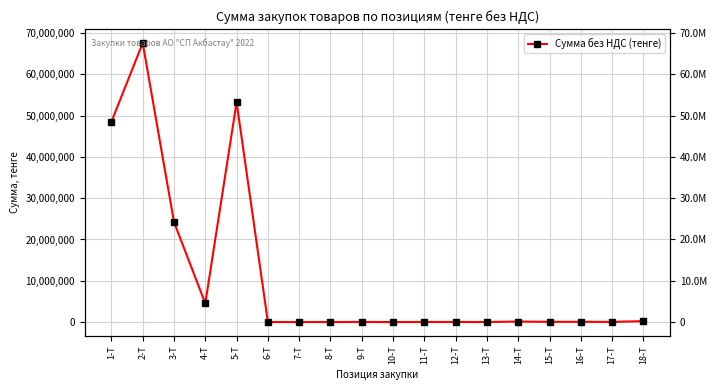

What is the minimum value shown in the chart?

5250.0